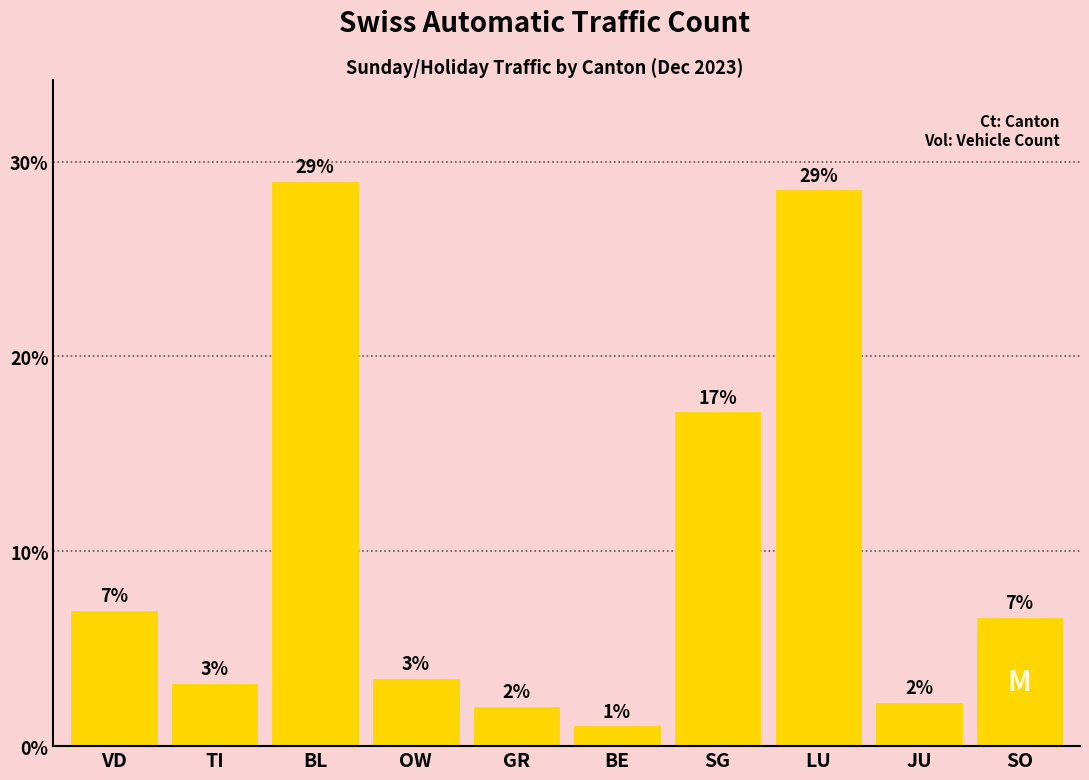

Read the value at VD.

6.9